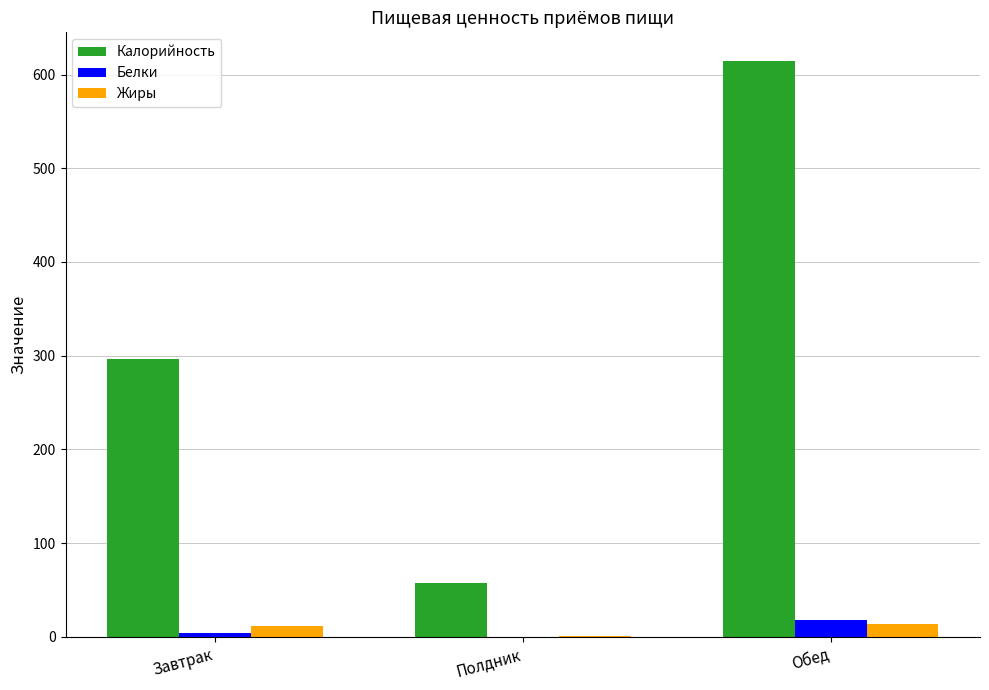

Is it true that Калорийность equals 183.7 at Завтрак?

False